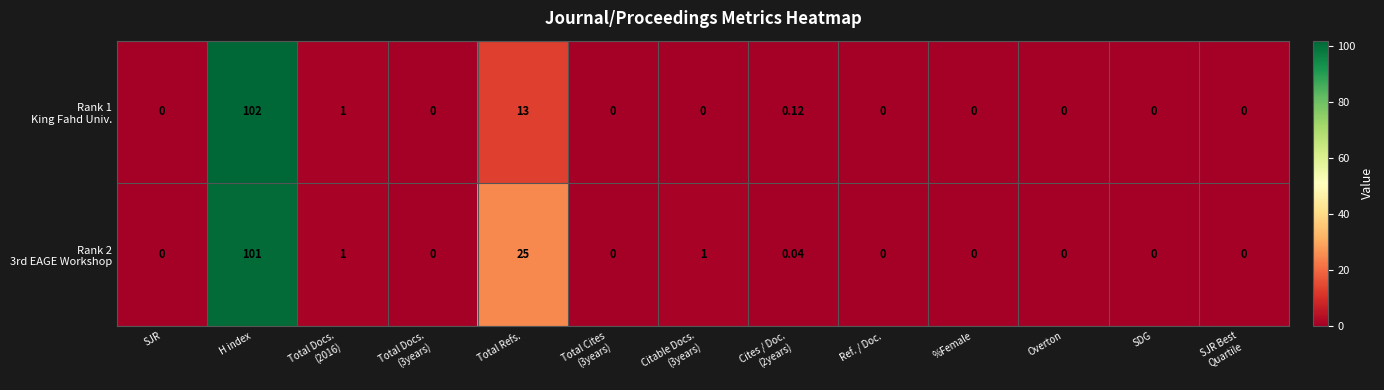

At which category is the sum across all series the highest?

H index